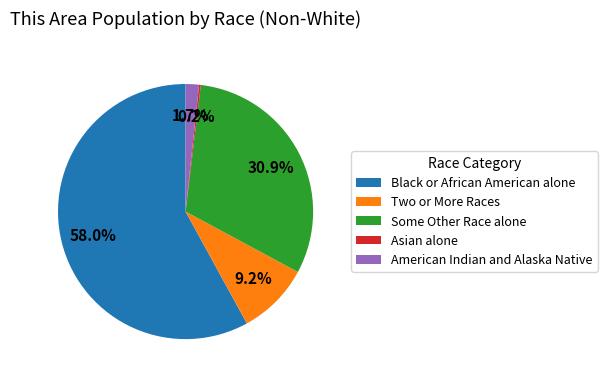

Between American Indian and Alaska Native and Two or More Races, which is larger?

Two or More Races